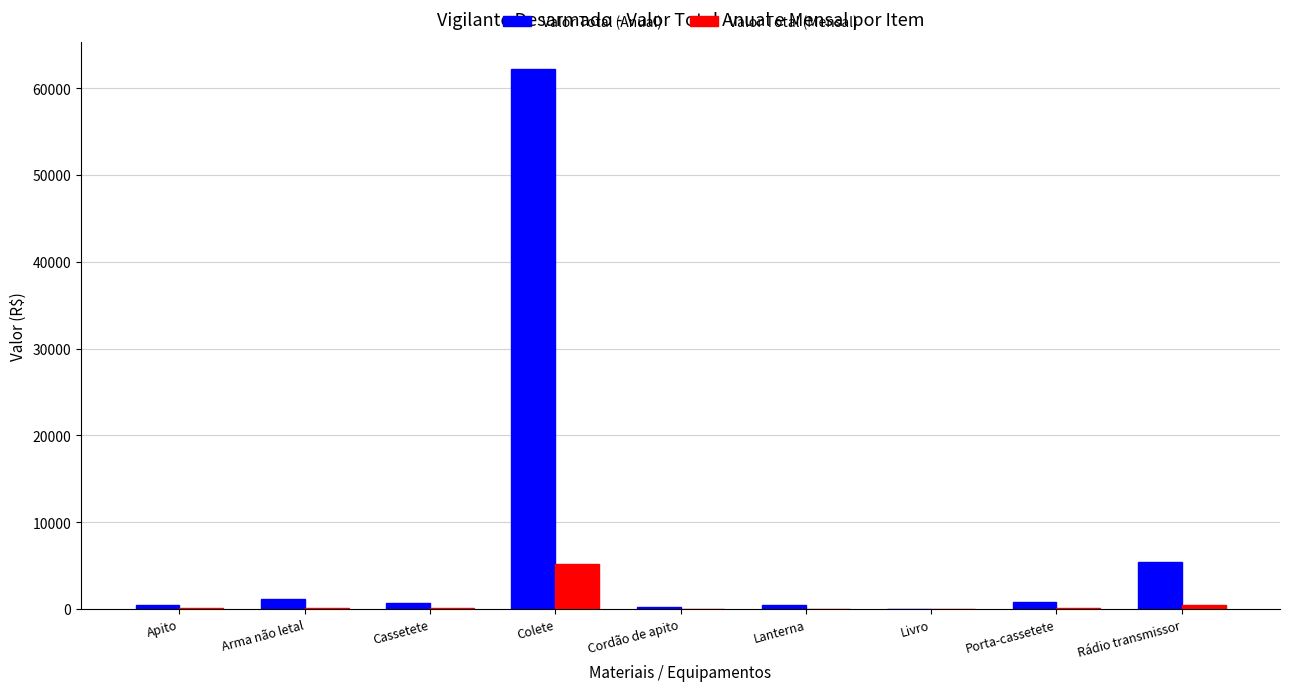

Count the number of data series in this chart.

2